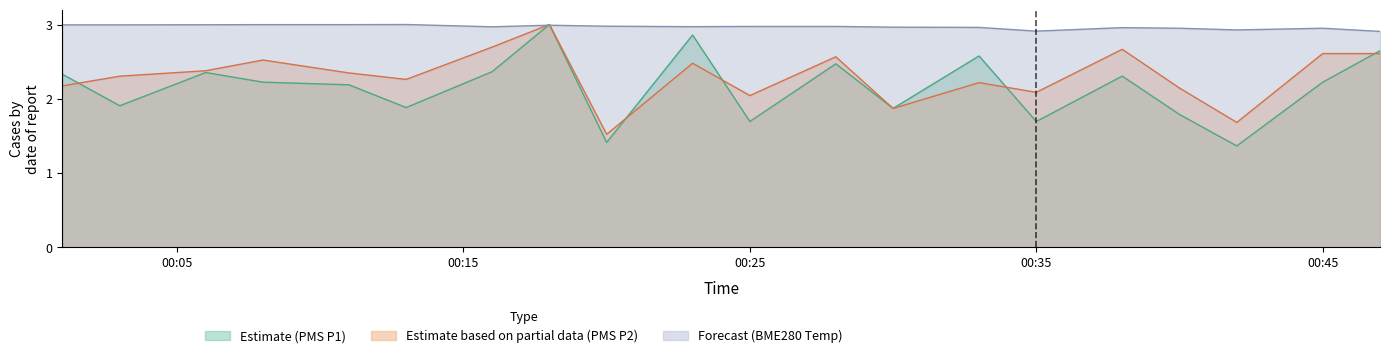

What value does the PMS_P1 series have at 2022/09/23 00:06?

2.4